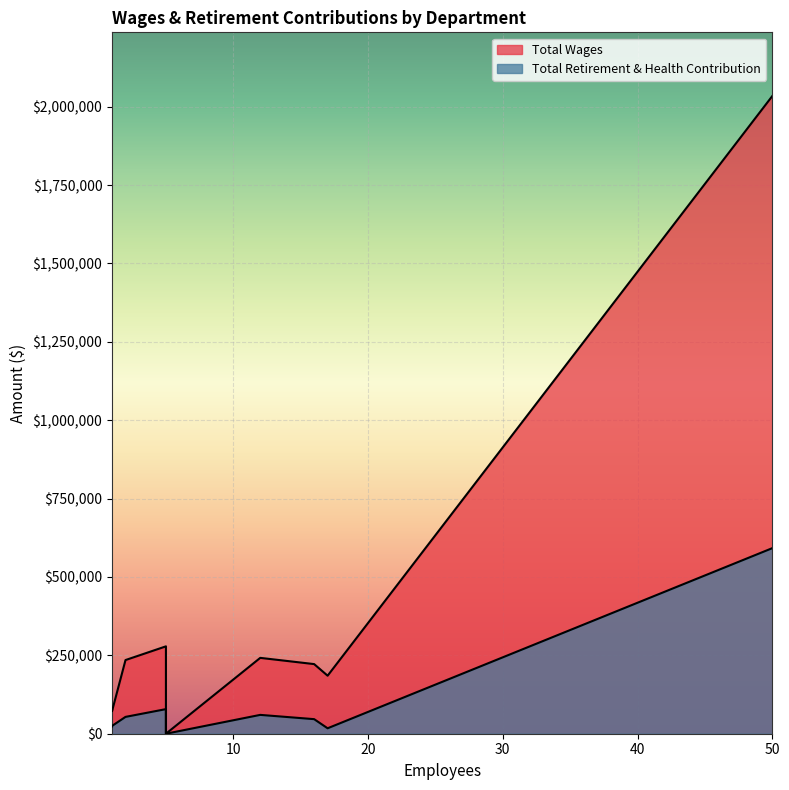

True or false: Total Wages and Total Retirement & Health Contribution intersect in this chart.

False